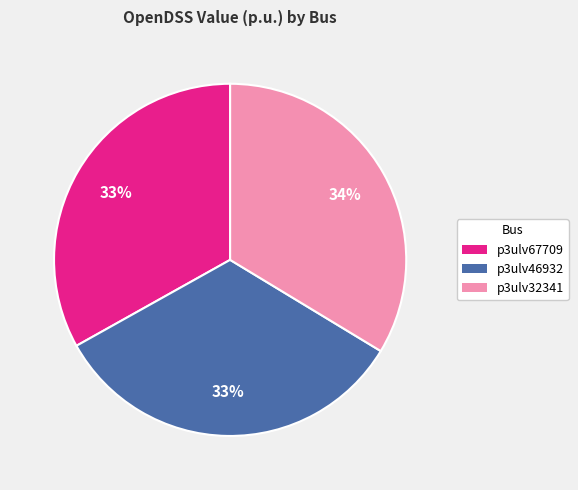

Is the sum of p3ulv67709 and p3ulv32341 greater than half?

Yes